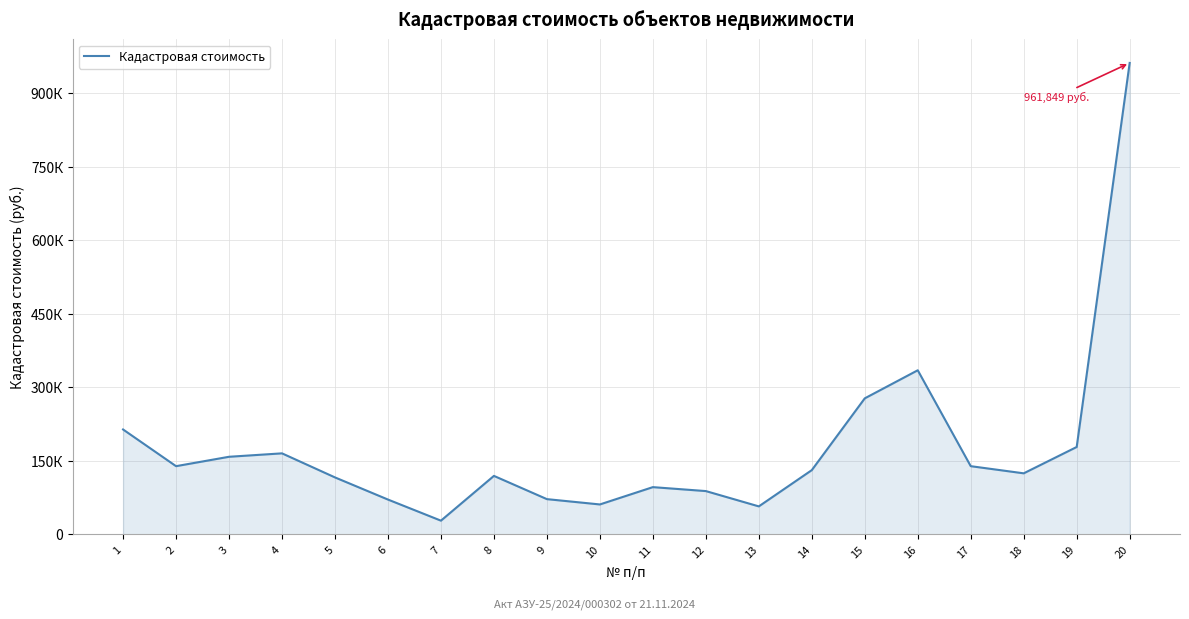

What value does the data have at 10?

61111.1